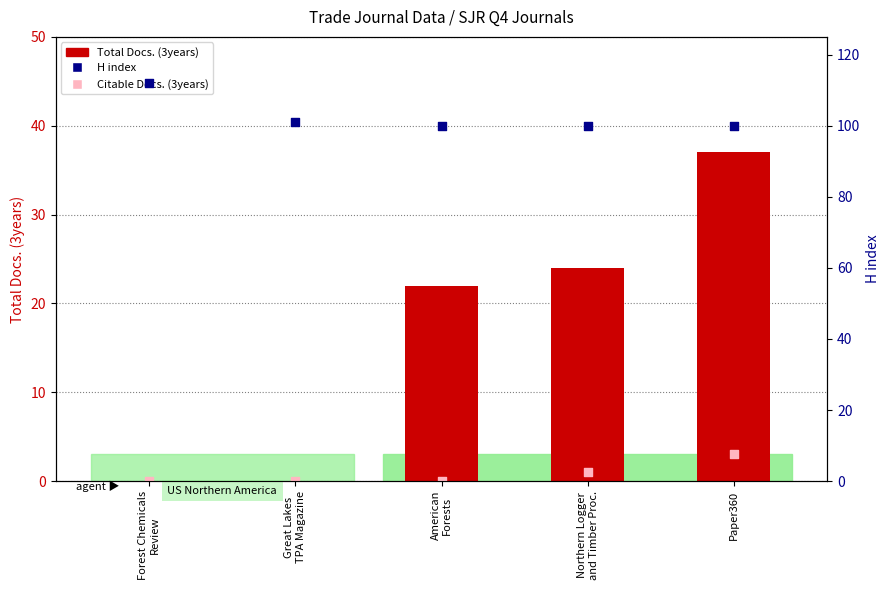

Which series reaches the maximum Y coordinate?

H index